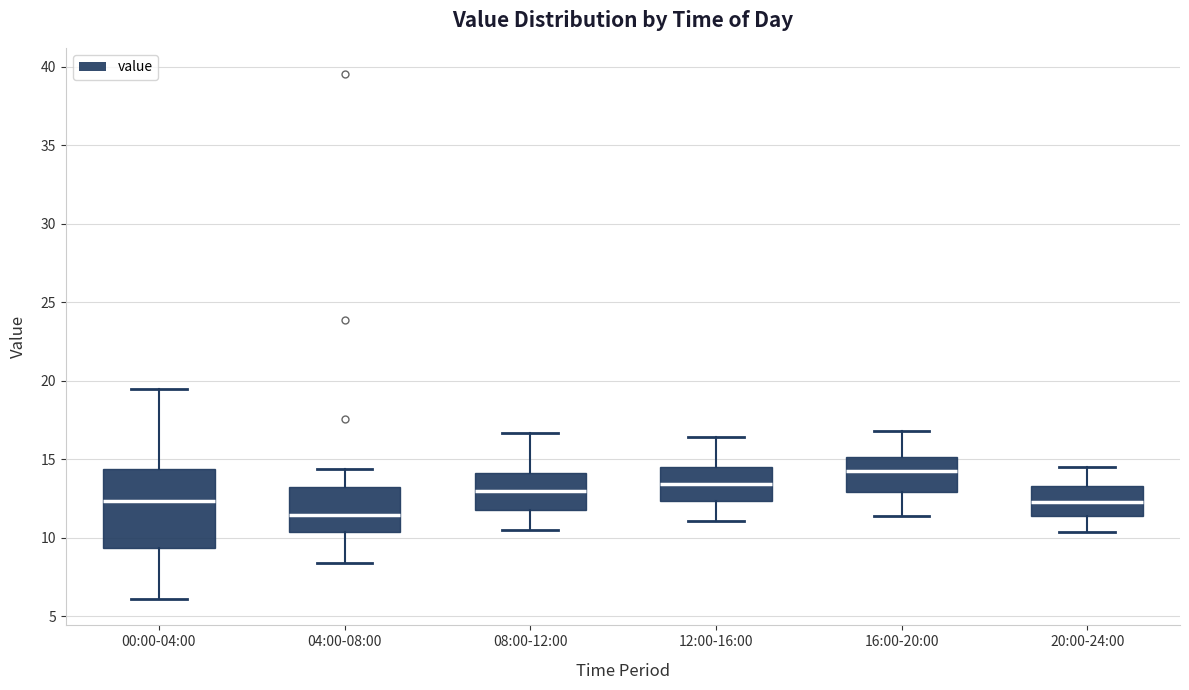

Which box is the tallest, from its lower edge to its upper edge?

00:00-04:00